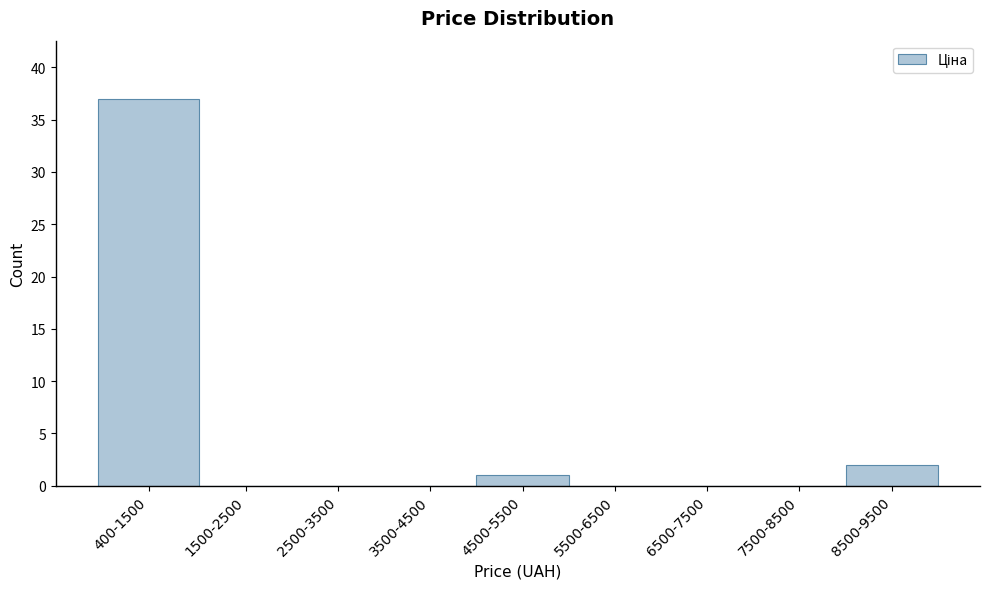

Reading right to left, transcribe all the data shown in this chart.

8500-9500=2	7500-8500=0	6500-7500=0	5500-6500=0	4500-5500=1	3500-4500=0	2500-3500=0	1500-2500=0	400-1500=37